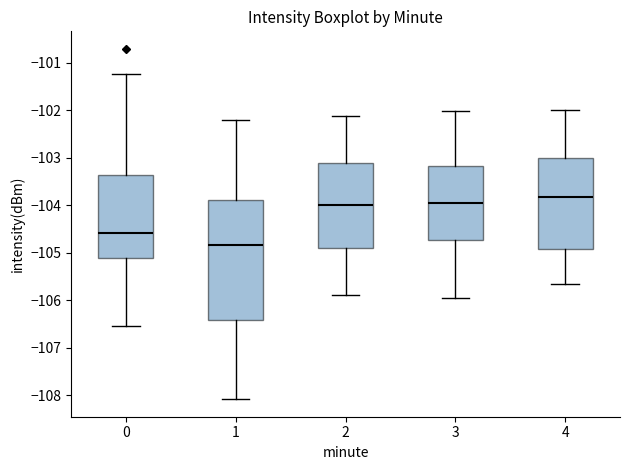

Reading left to right, transcribe this box plot: for each box, give where its median line is, the range the box spans, and where its two whiskers end, as read against the y-axis. The values are not printed on the chart, so give them approximately, as read against the axis.

0: median -104.6, box -105.1 to -103.4, whiskers -106.5 to -101.2
1: median -104.8, box -106.4 to -103.9, whiskers -108.1 to -102.2
2: median -104.0, box -104.9 to -103.1, whiskers -105.9 to -102.1
3: median -104.0, box -104.7 to -103.2, whiskers -106.0 to -102.0
4: median -103.8, box -104.9 to -103.0, whiskers -105.7 to -102.0